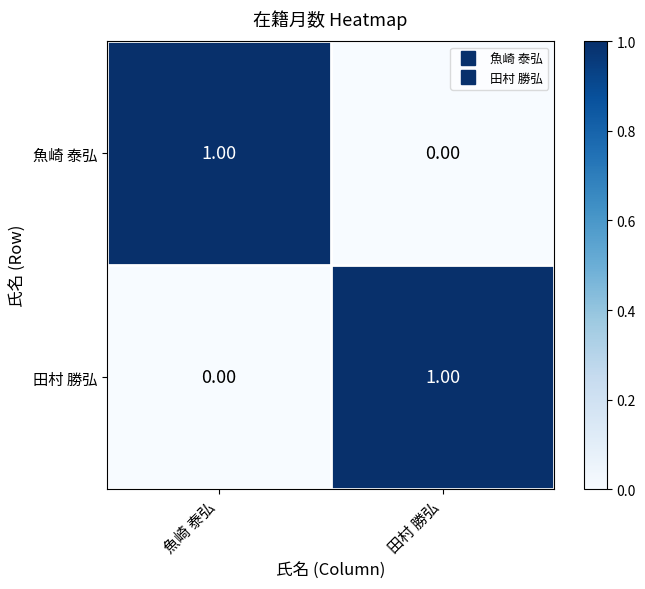

At 田村 勝弘, list the series in order from largest to smallest.

田村 勝弘, 魚崎 泰弘